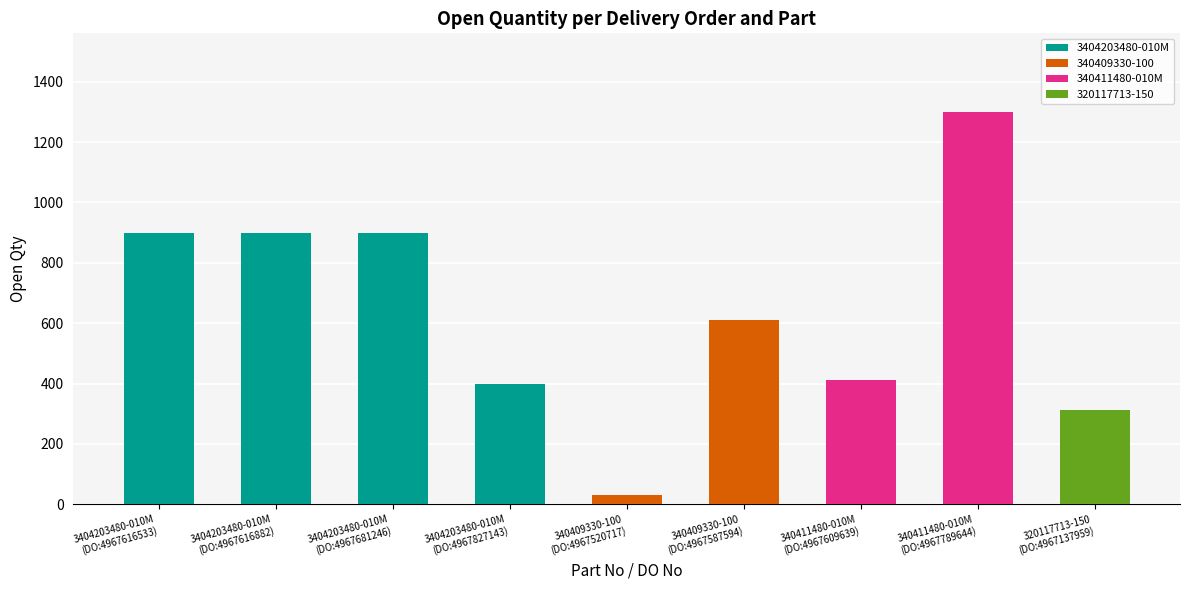

How many data points does each series have?

9